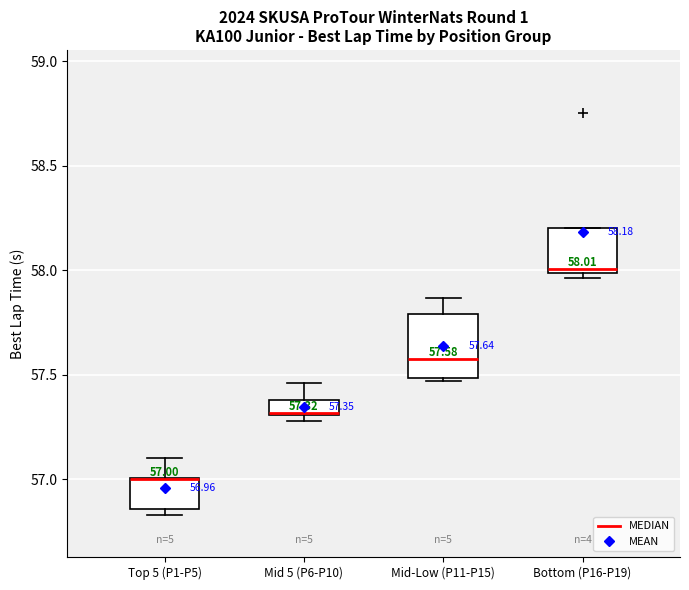

Comparing the boxes themselves (not the whiskers), which one is the tallest?

Mid-Low (P11-P15)